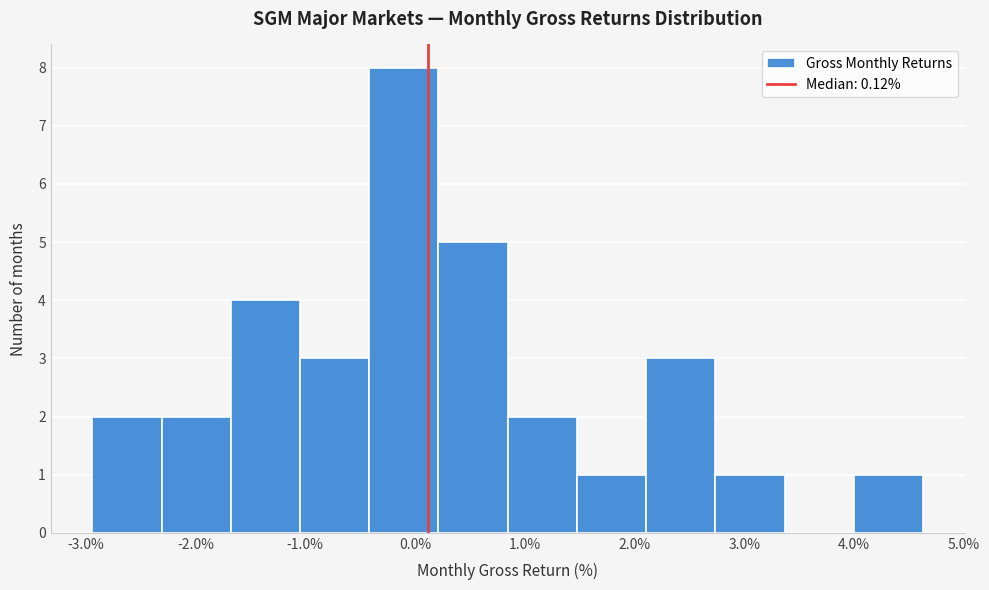

Reading left to right, list every bar in this chart as the range it spans on the x-axis followed by its height. Neither the bar edges nor the heights are printed on the chart, so give them approximately, as read against the axes.

-2.9 to -2.3: 2
-2.3 to -1.7: 2
-1.7 to -1.0: 4
-1.0 to -0.4: 3
-0.4 to 0.2: 8
0.2 to 0.8: 5
0.8 to 1.5: 2
1.5 to 2.1: 1
2.1 to 2.7: 3
2.7 to 3.4: 1
3.4 to 4.0: 0
4.0 to 4.6: 1